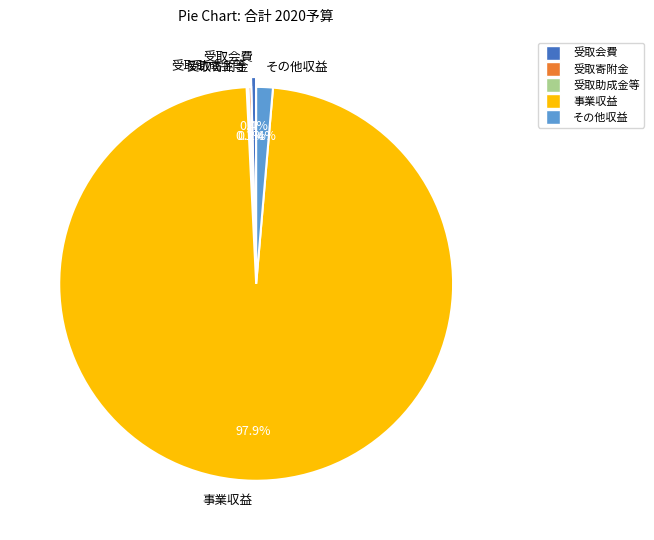

What portion of the pie excludes 事業収益?

2.1%